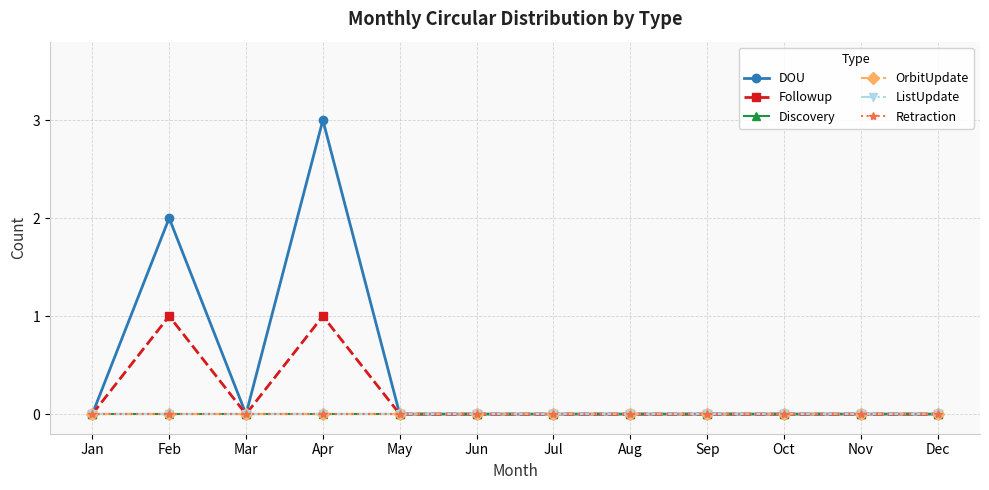

How many DOU values are between 0 and 1?

10